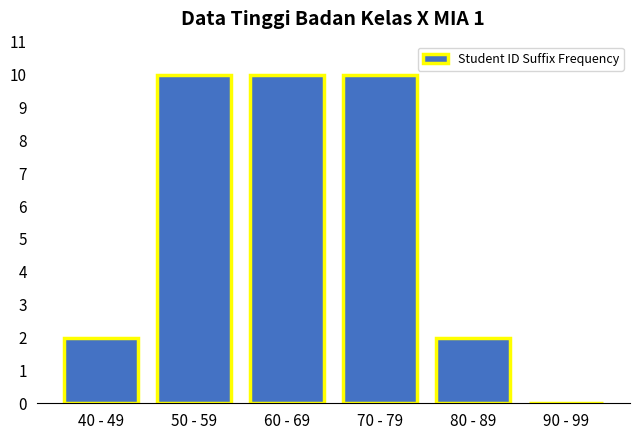

Reading left to right, what are all the values shown in this chart?

40 - 49=2	50 - 59=10	60 - 69=10	70 - 79=10	80 - 89=2	90 - 99=0